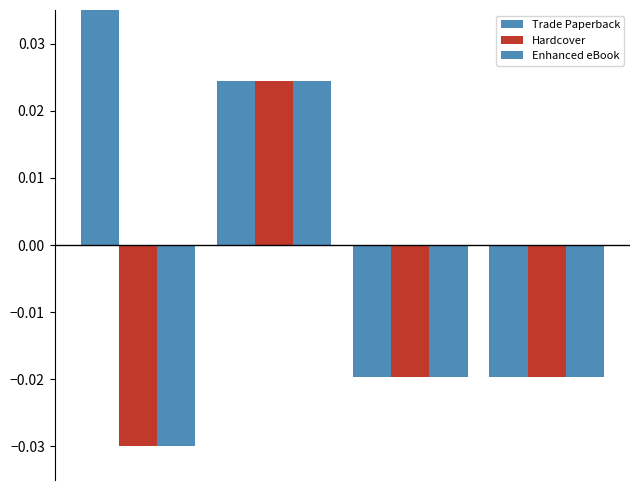

How many data points in Hardcover are less than 0?

3